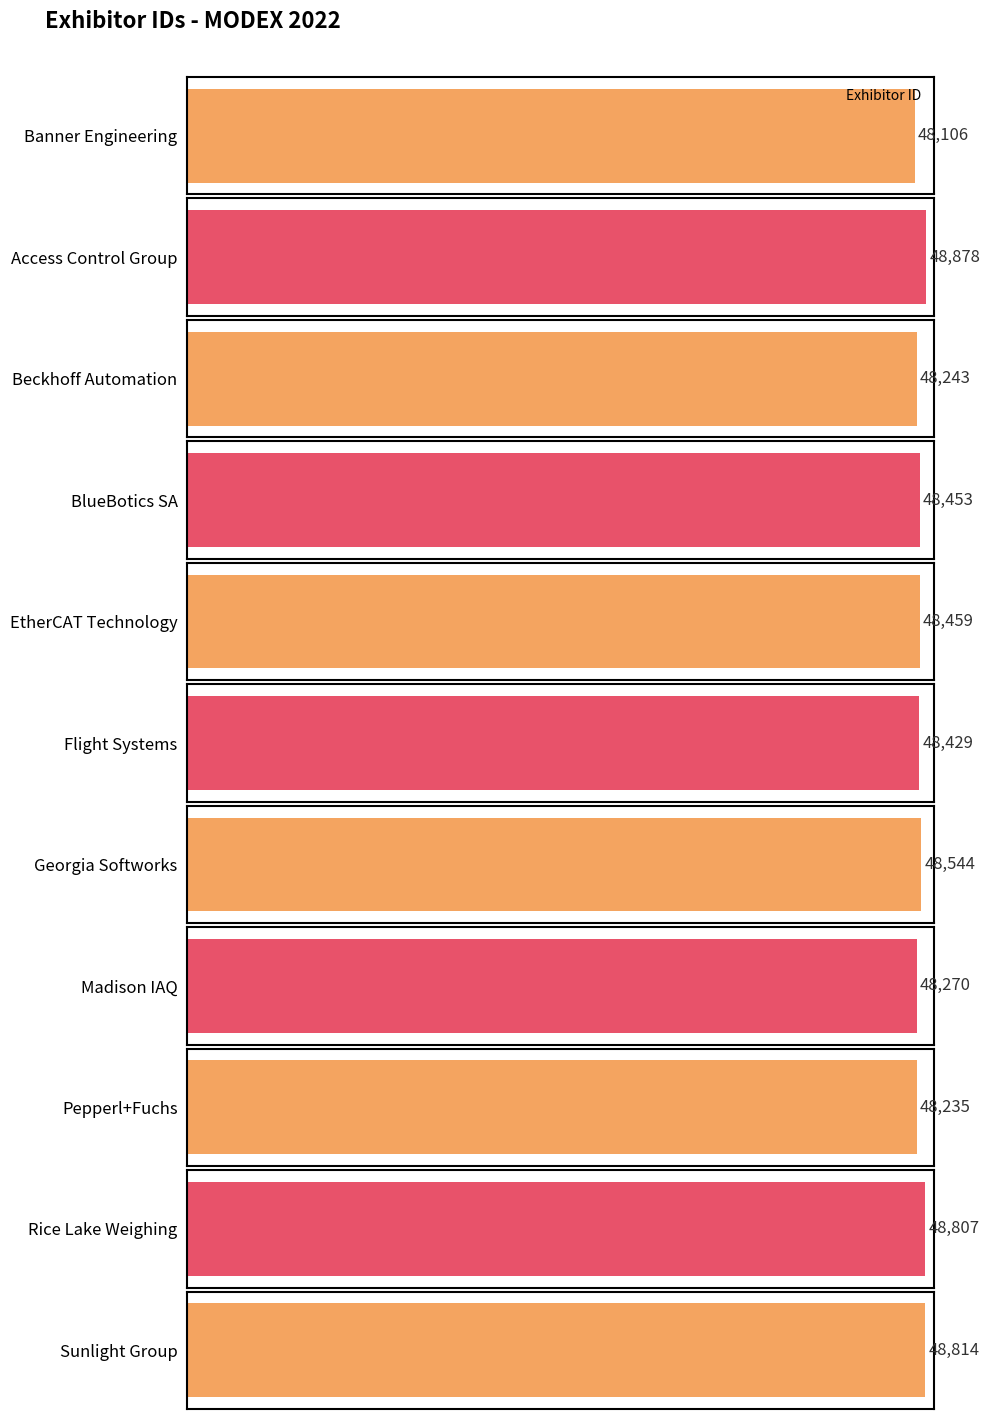

What is the label of the 4th bar from the left?

BlueBotics SA